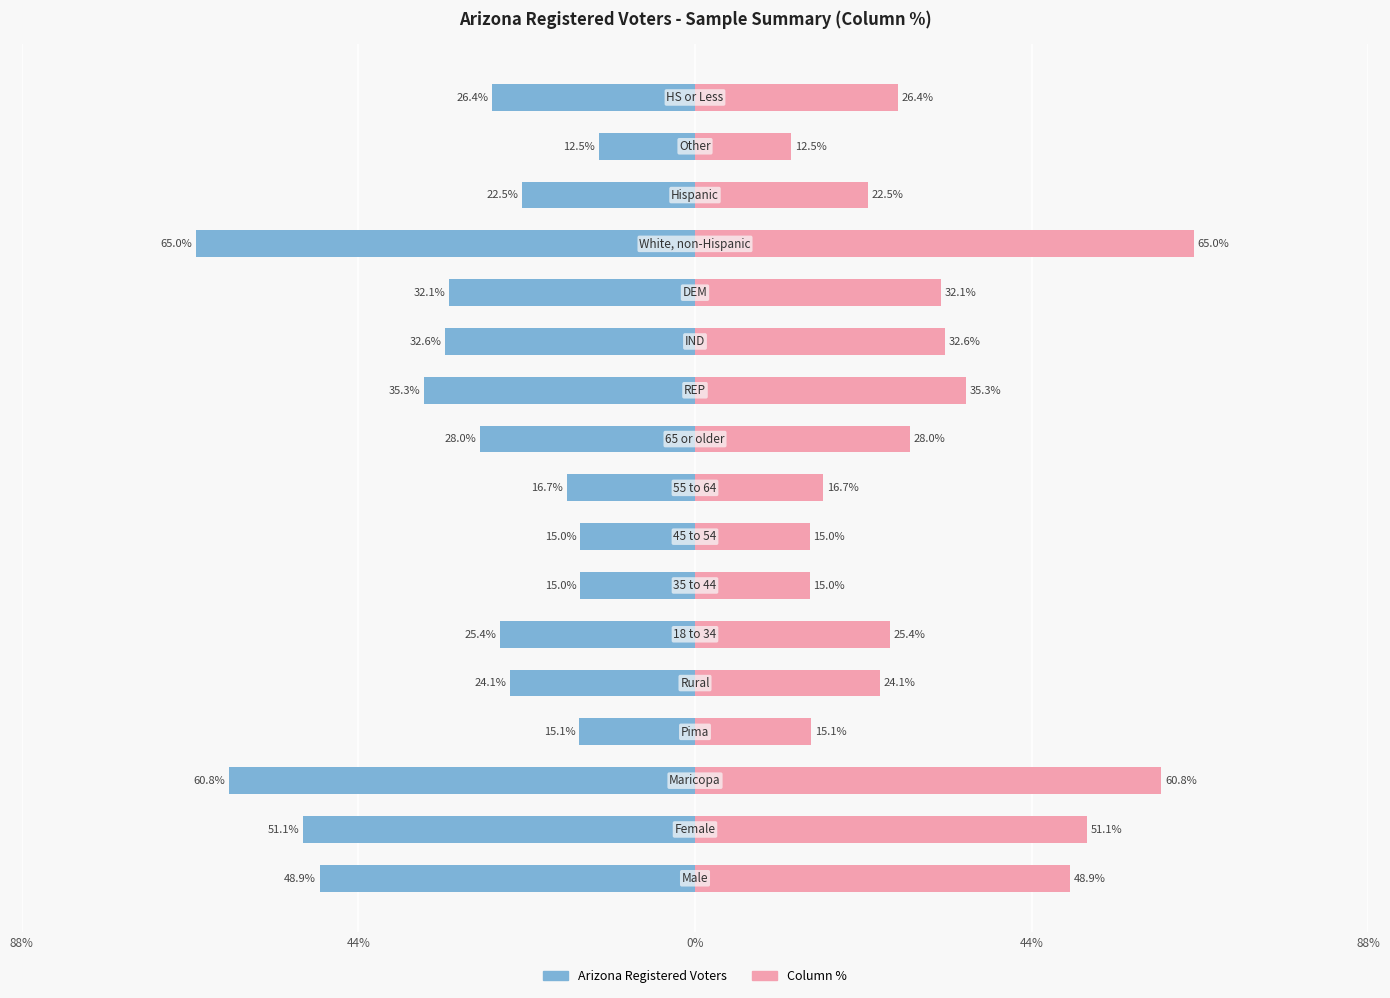

Rank the series by their average value, from lowest to highest.

Arizona Registered Voters, Column %